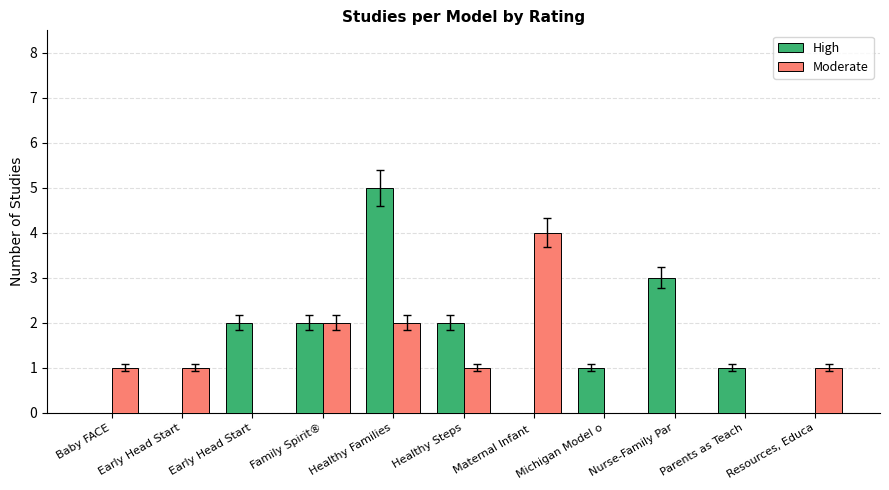

What is the difference between the High values at Michigan Model o and Early Head Start?

1